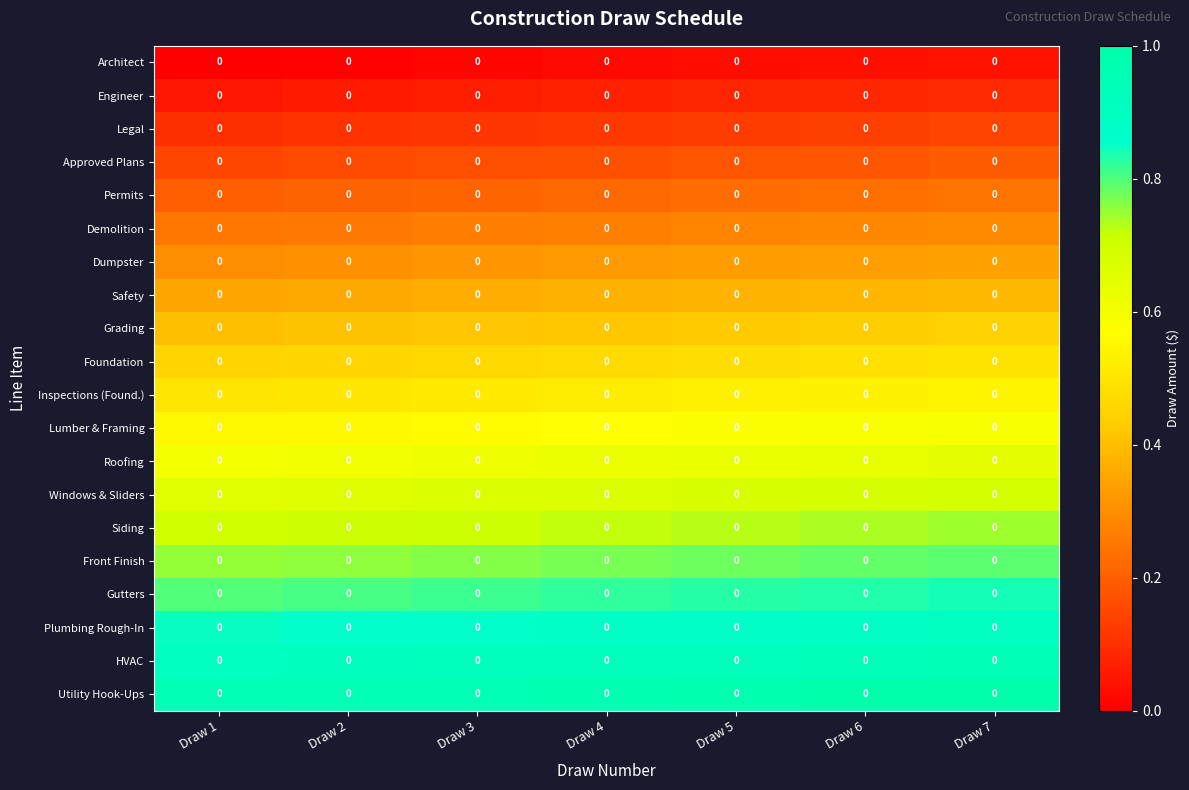

Reading left to right, what are all the values shown in this chart?

Architect: Draw 1=0.0	Draw 2=0.0	Draw 3=0.0	Draw 4=0.0	Draw 5=0.0	Draw 6=0.0	Draw 7=0.0
Engineer: Draw 1=0.0	Draw 2=0.0	Draw 3=0.0	Draw 4=0.0	Draw 5=0.0	Draw 6=0.0	Draw 7=0.0
Legal: Draw 1=0.0	Draw 2=0.0	Draw 3=0.0	Draw 4=0.0	Draw 5=0.0	Draw 6=0.0	Draw 7=0.0
Approved Plans: Draw 1=0.0	Draw 2=0.0	Draw 3=0.0	Draw 4=0.0	Draw 5=0.0	Draw 6=0.0	Draw 7=0.0
Permits: Draw 1=0.0	Draw 2=0.0	Draw 3=0.0	Draw 4=0.0	Draw 5=0.0	Draw 6=0.0	Draw 7=0.0
Demolition: Draw 1=0.0	Draw 2=0.0	Draw 3=0.0	Draw 4=0.0	Draw 5=0.0	Draw 6=0.0	Draw 7=0.0
Dumpster: Draw 1=0.0	Draw 2=0.0	Draw 3=0.0	Draw 4=0.0	Draw 5=0.0	Draw 6=0.0	Draw 7=0.0
Safety: Draw 1=0.0	Draw 2=0.0	Draw 3=0.0	Draw 4=0.0	Draw 5=0.0	Draw 6=0.0	Draw 7=0.0
Grading: Draw 1=0.0	Draw 2=0.0	Draw 3=0.0	Draw 4=0.0	Draw 5=0.0	Draw 6=0.0	Draw 7=0.0
Foundation: Draw 1=0.0	Draw 2=0.0	Draw 3=0.0	Draw 4=0.0	Draw 5=0.0	Draw 6=0.0	Draw 7=0.0
Inspections (Found.): Draw 1=0.0	Draw 2=0.0	Draw 3=0.0	Draw 4=0.0	Draw 5=0.0	Draw 6=0.0	Draw 7=0.0
Lumber & Framing: Draw 1=0.0	Draw 2=0.0	Draw 3=0.0	Draw 4=0.0	Draw 5=0.0	Draw 6=0.0	Draw 7=0.0
Roofing: Draw 1=0.0	Draw 2=0.0	Draw 3=0.0	Draw 4=0.0	Draw 5=0.0	Draw 6=0.0	Draw 7=0.0
Windows & Sliders: Draw 1=0.0	Draw 2=0.0	Draw 3=0.0	Draw 4=0.0	Draw 5=0.0	Draw 6=0.0	Draw 7=0.0
Siding: Draw 1=0.0	Draw 2=0.0	Draw 3=0.0	Draw 4=0.0	Draw 5=0.0	Draw 6=0.0	Draw 7=0.0
Front Finish: Draw 1=0.0	Draw 2=0.0	Draw 3=0.0	Draw 4=0.0	Draw 5=0.0	Draw 6=0.0	Draw 7=0.0
Gutters: Draw 1=0.0	Draw 2=0.0	Draw 3=0.0	Draw 4=0.0	Draw 5=0.0	Draw 6=0.0	Draw 7=0.0
Plumbing Rough-In: Draw 1=0.0	Draw 2=0.0	Draw 3=0.0	Draw 4=0.0	Draw 5=0.0	Draw 6=0.0	Draw 7=0.0
HVAC: Draw 1=0.0	Draw 2=0.0	Draw 3=0.0	Draw 4=0.0	Draw 5=0.0	Draw 6=0.0	Draw 7=0.0
Utility Hook-Ups: Draw 1=0.0	Draw 2=0.0	Draw 3=0.0	Draw 4=0.0	Draw 5=0.0	Draw 6=0.0	Draw 7=0.0